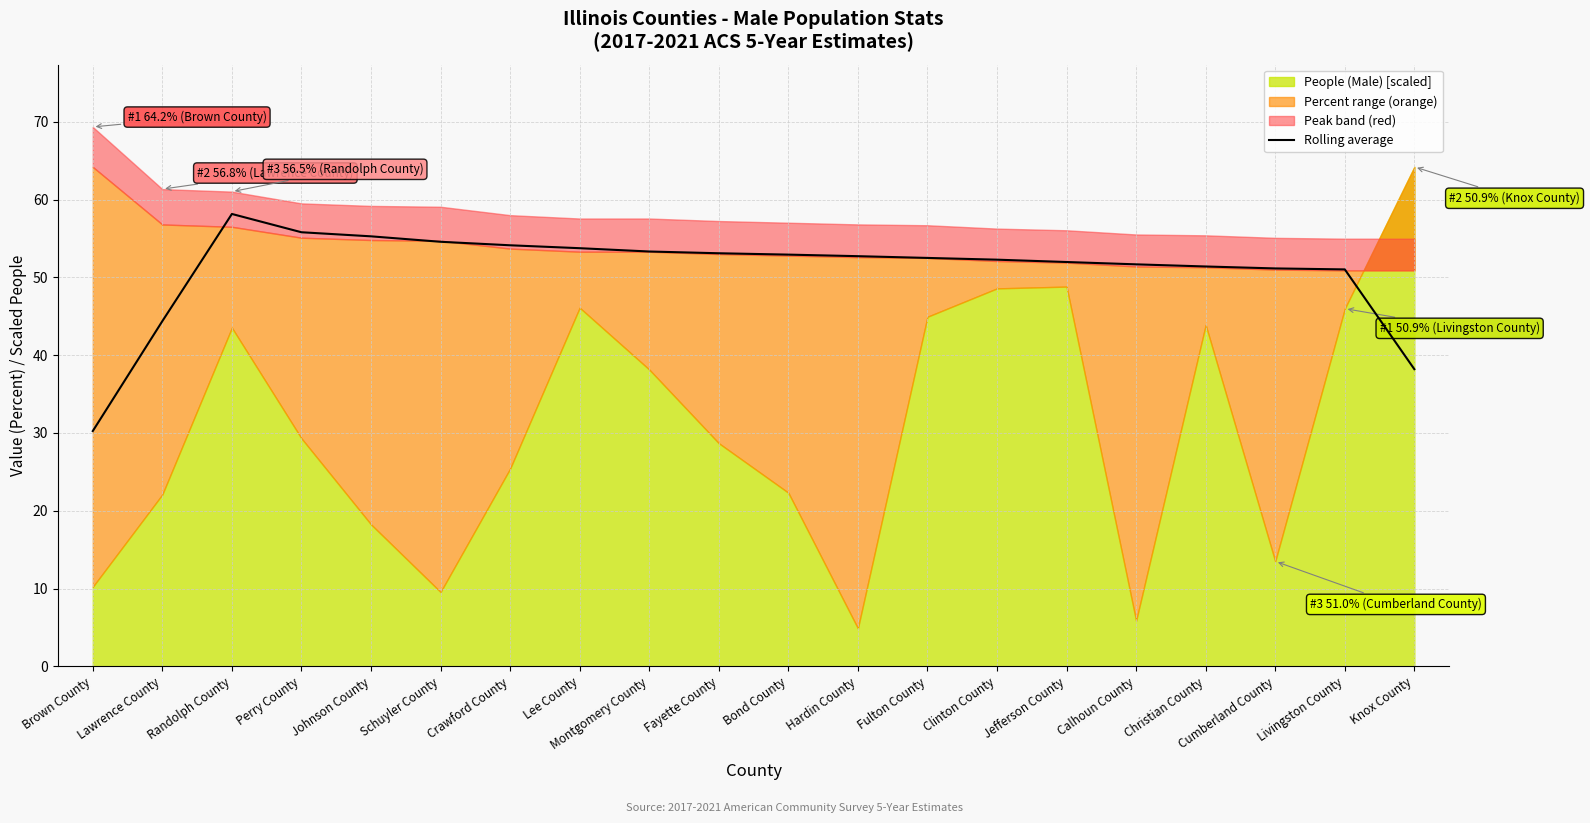

The Rolling average series shows 52.9 at Bond County. True or false?

True